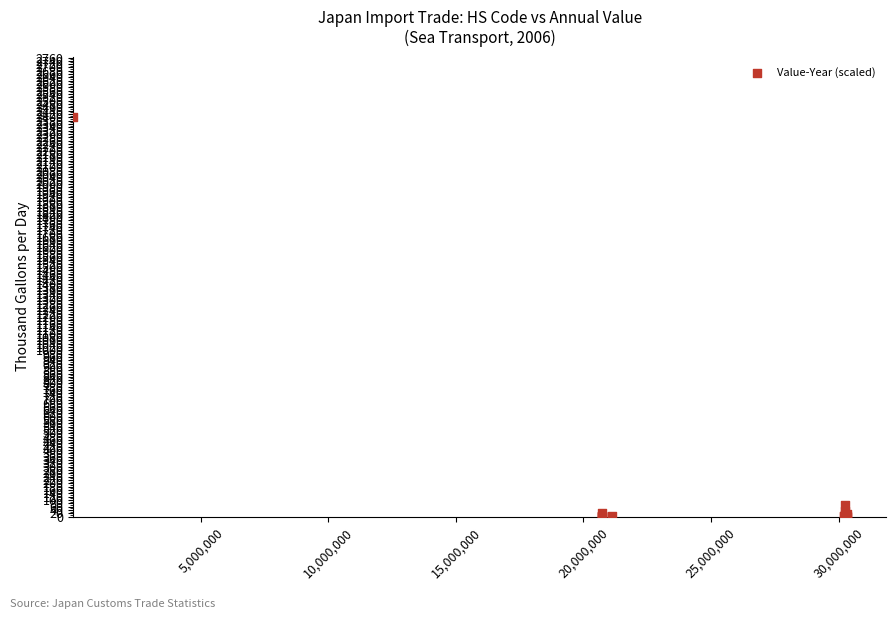

What Y value in the scatter plot is closest to 1202?

70.3